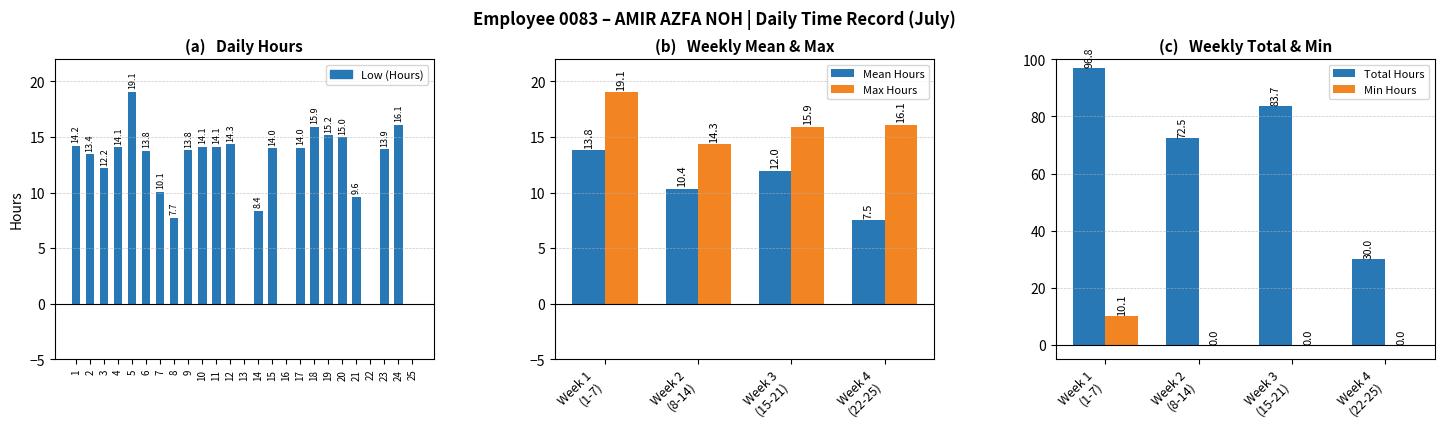

What is the sum of all values?

283.0